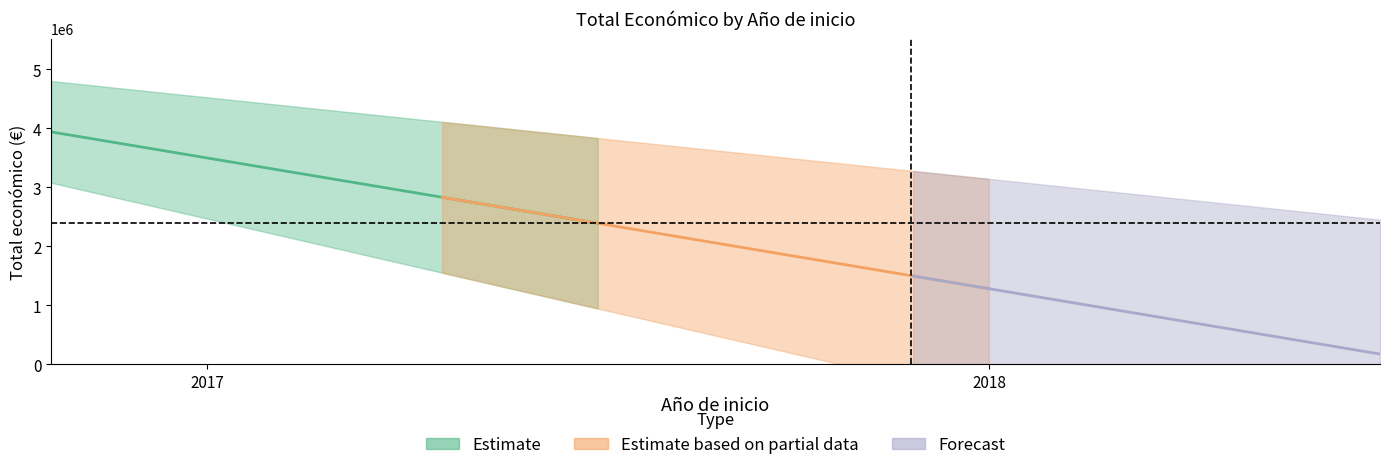

At which label is the value closest to 2705038?

2017